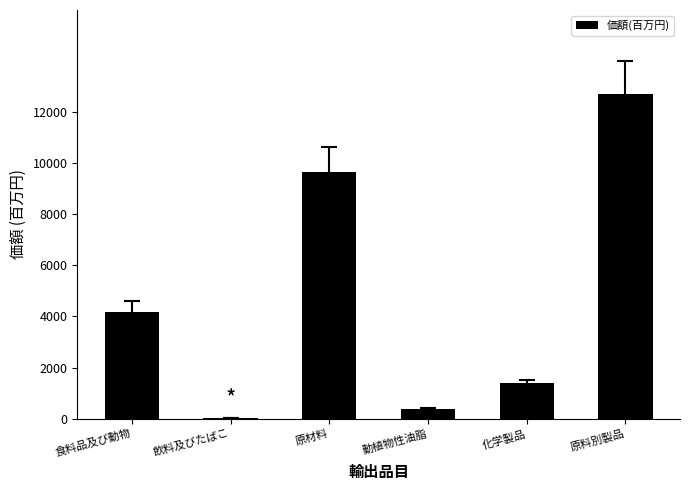

The chart shows a value of 4177.9 at 食料品及び動物. True or false?

True